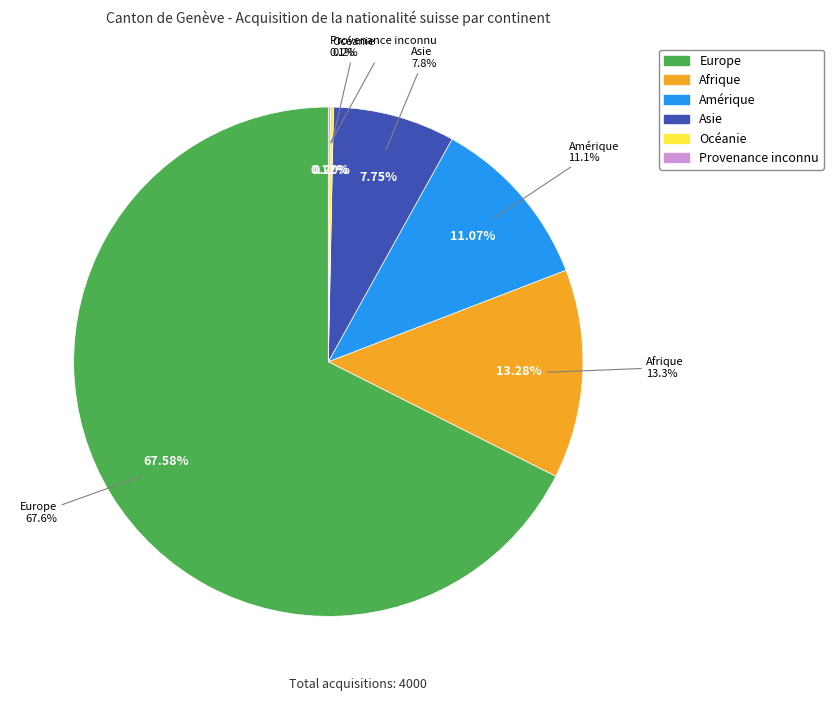

Which slice is the largest?

Europe